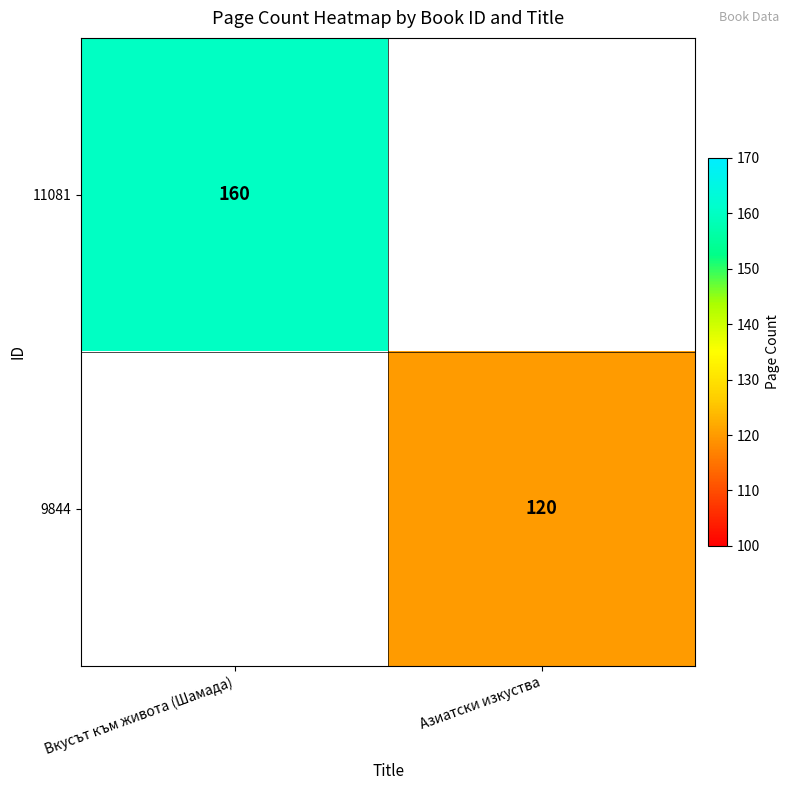

Is it true that 11081 equals 70 at Вкусът към живота (Шамада)?

False